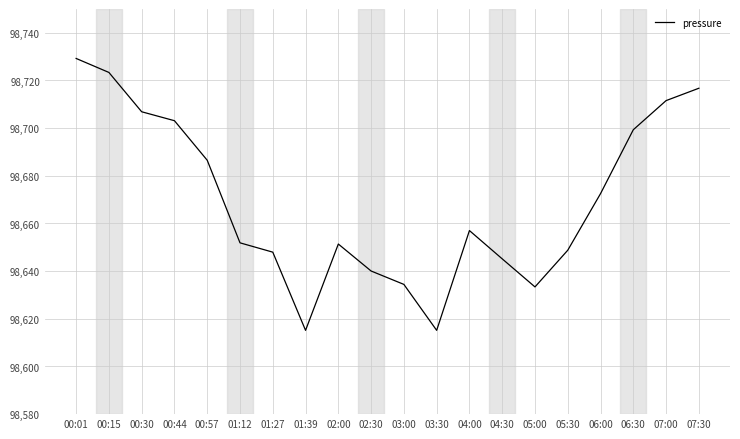

What value does the data have at 00:57?

98686.5